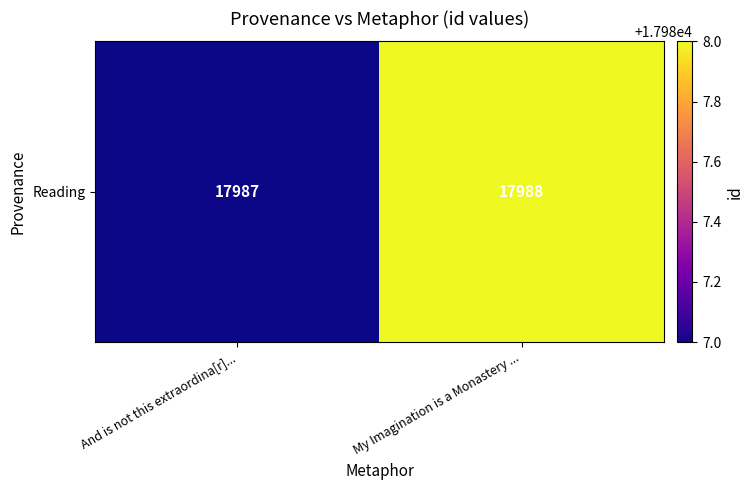

Count the number of categories in the chart.

2